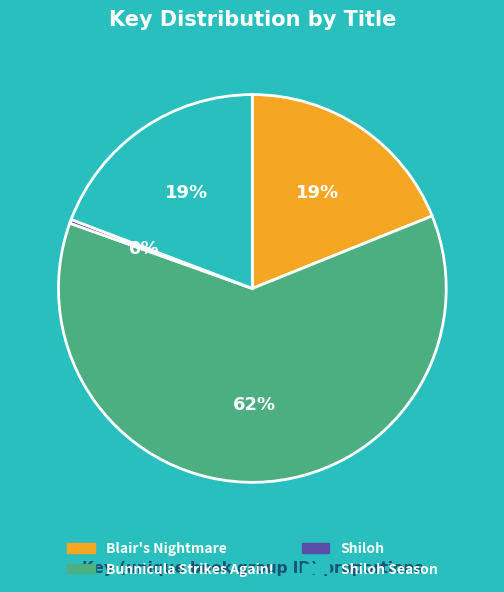

Which category has the smallest portion of the pie?

Shiloh